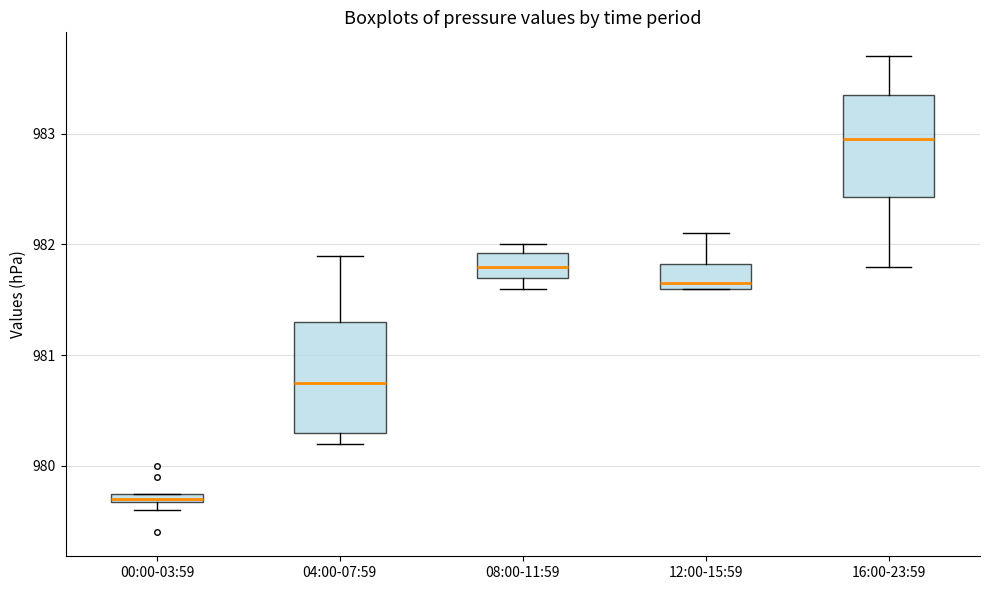

Where is the upper edge of the box for 16:00-23:59 on the y-axis? The values are not printed on the chart, so give them approximately, as read against the axis.

983.4